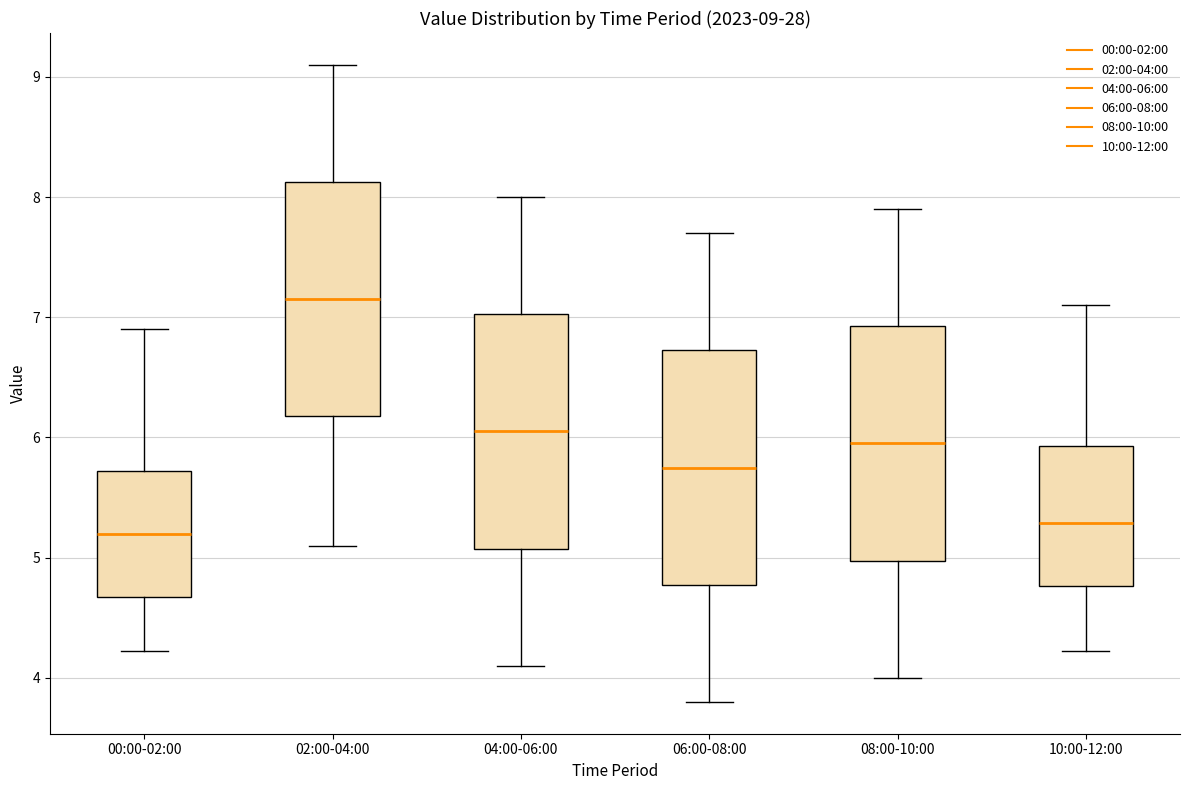

Which box's median line is the highest?

02:00-04:00